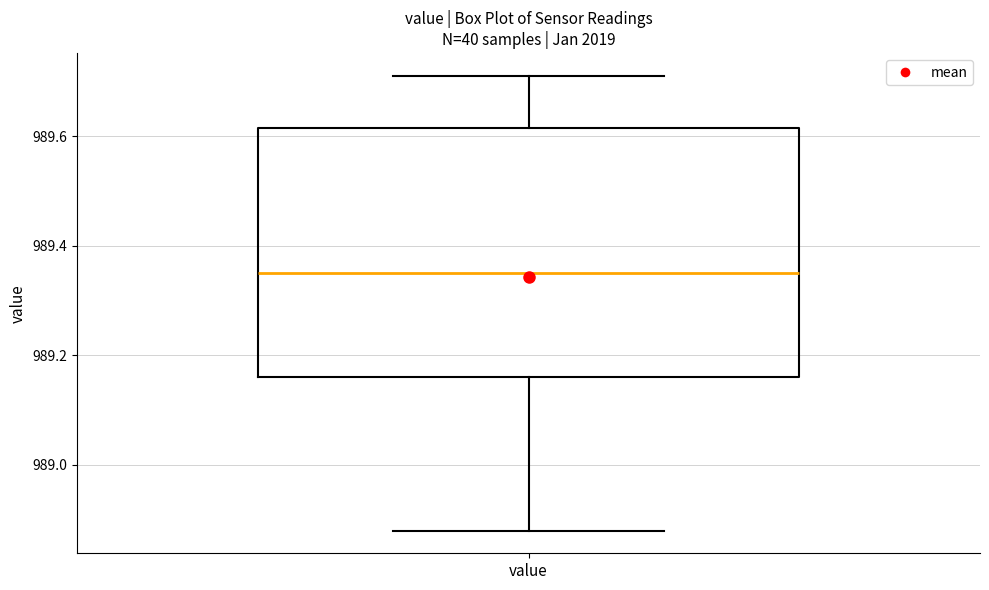

Read this box plot against the y-axis: the position of the median line, the range covered by the box, and the ends of both whiskers. The values are not printed on the chart, so give them approximately, as read against the axis.

median 989.36, box 989.16 to 989.62, whiskers 988.88 to 989.72